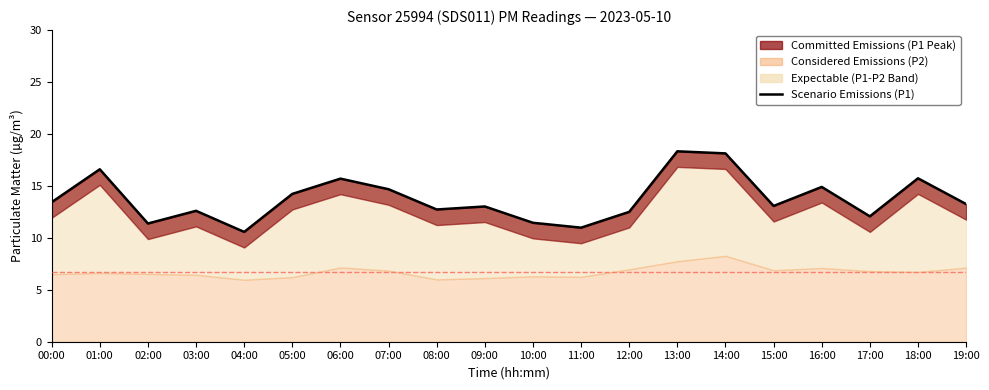

Does the chart have visible grid lines?

No